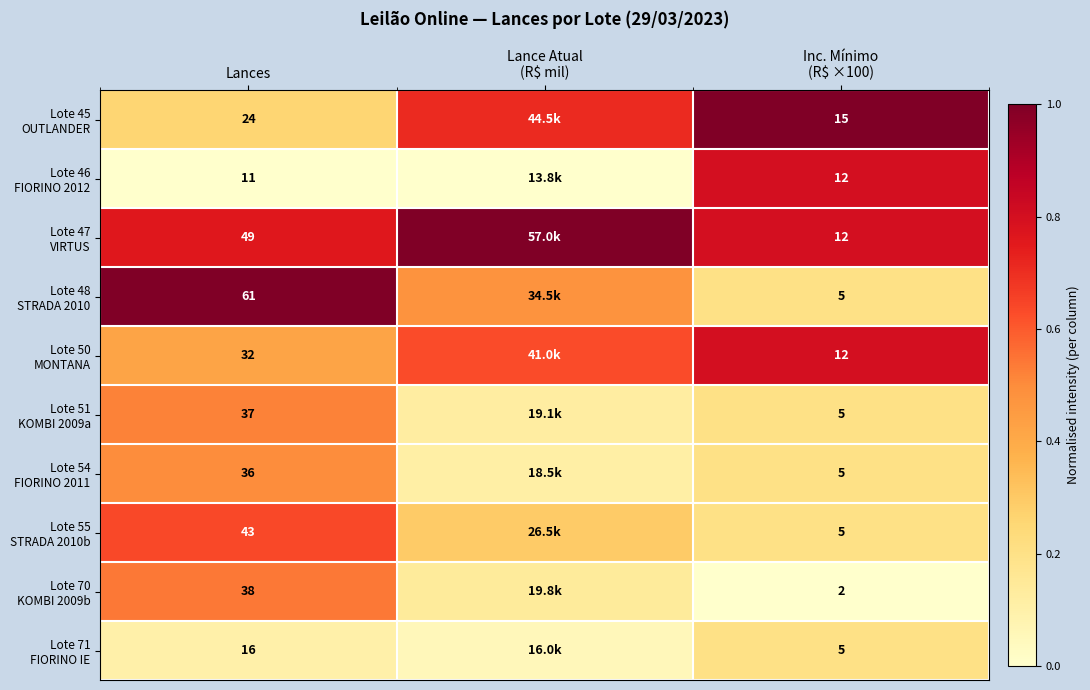

Where is Lote 71 FIORINO IE nearest to the value 0?

Lance Atual (R$ mil)